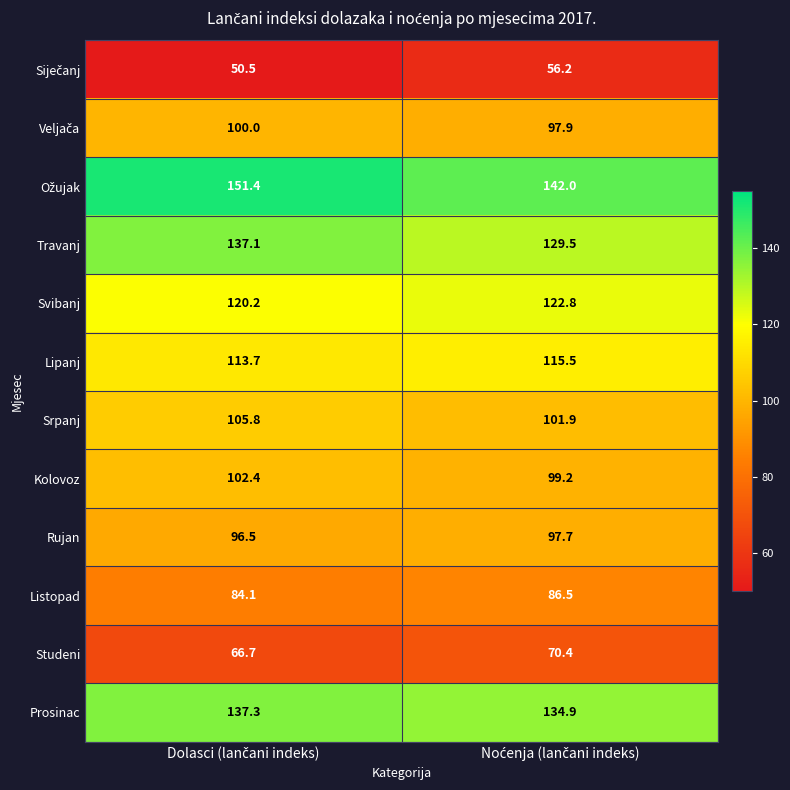

What is the difference between the maximum and minimum values in the Travanj series?

7.6